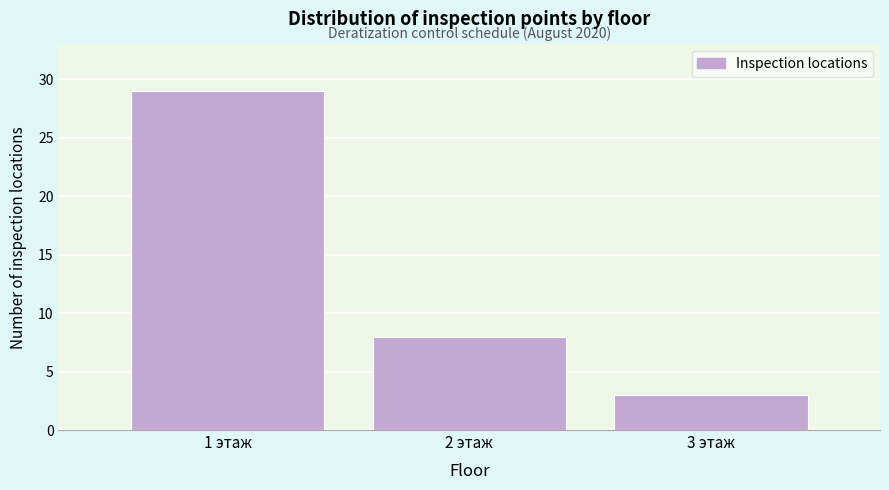

Reading left to right, extract all data points from this chart.

29	8	3